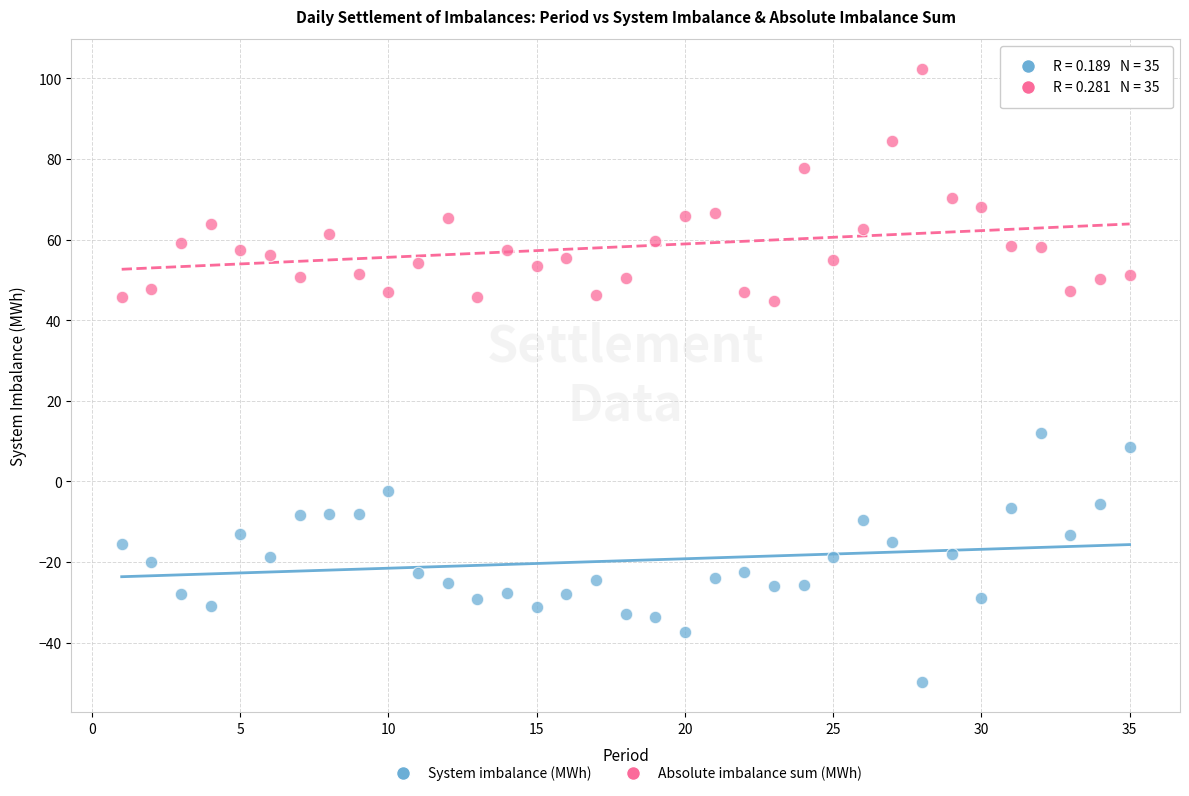

Which series contains the highest Y value?

Absolute imbalance sum (MWh)